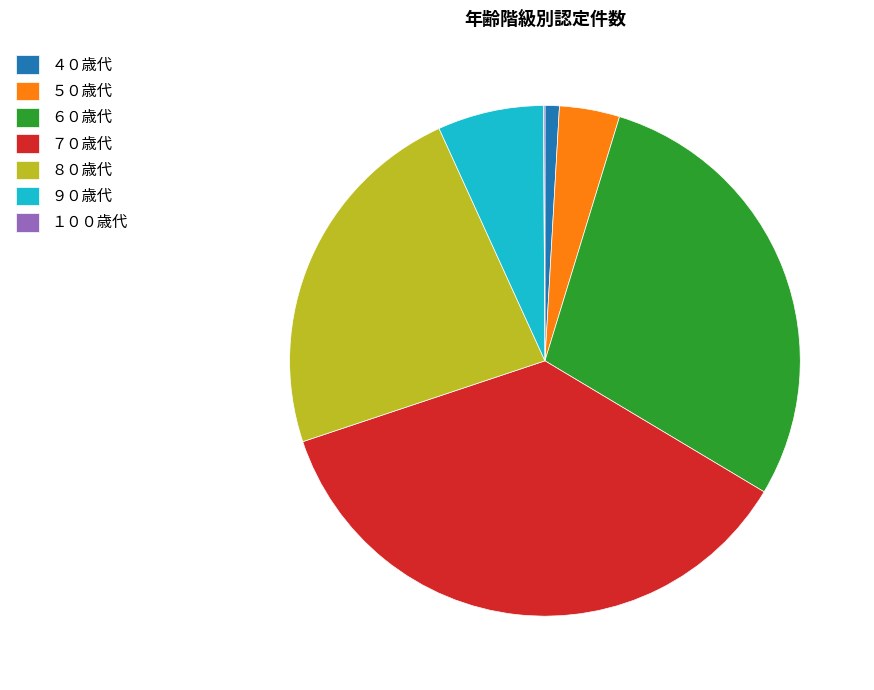

Approximately how many times larger is the value at ７０歳代 compared to ４０歳代?

40.0